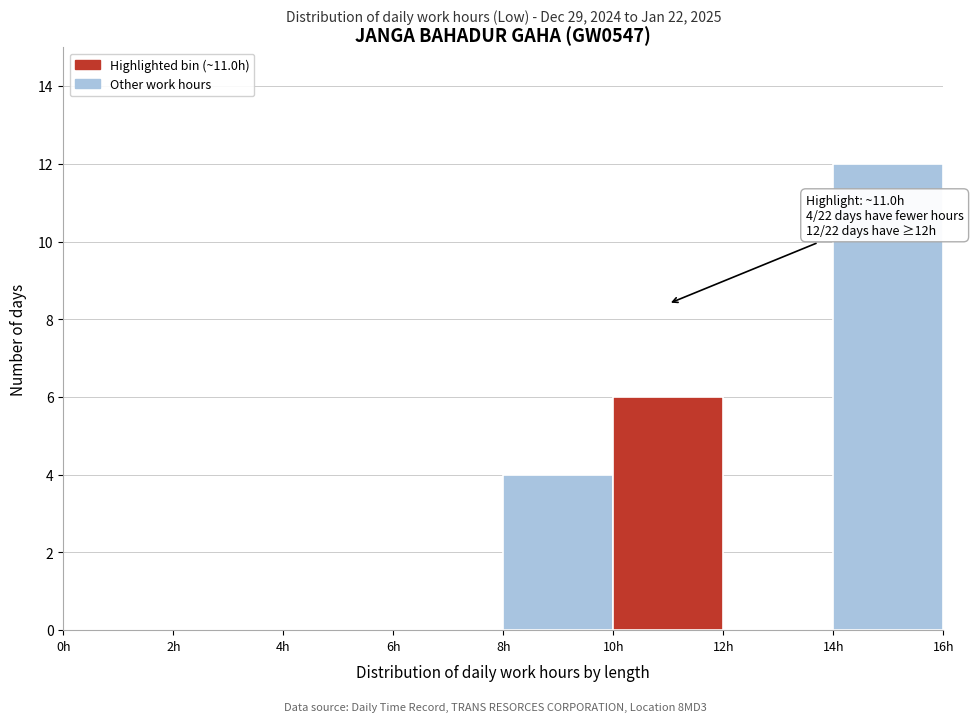

Which range on the x-axis has the tallest bar?

14 to 16